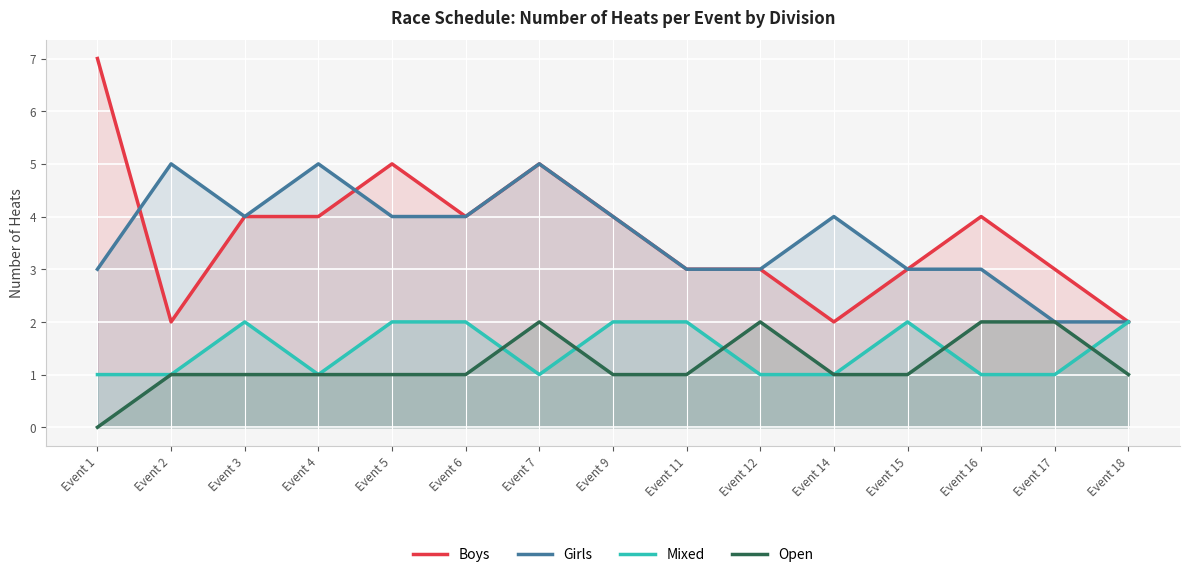

Read the Open value at Event 16.

2